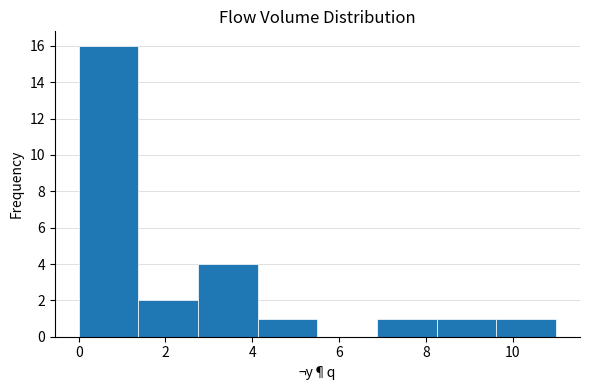

Over which range of the x-axis is the bar tallest?

0.0 to 1.4